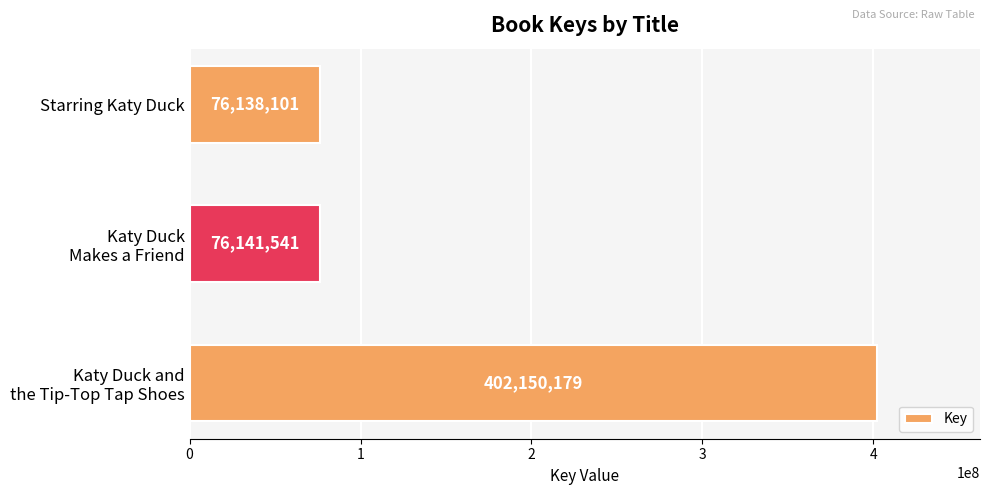

Rank the categories by value from lowest to highest.

Starring Katy Duck, Katy Duck
Makes a Friend, Katy Duck and
the Tip-Top Tap Shoes